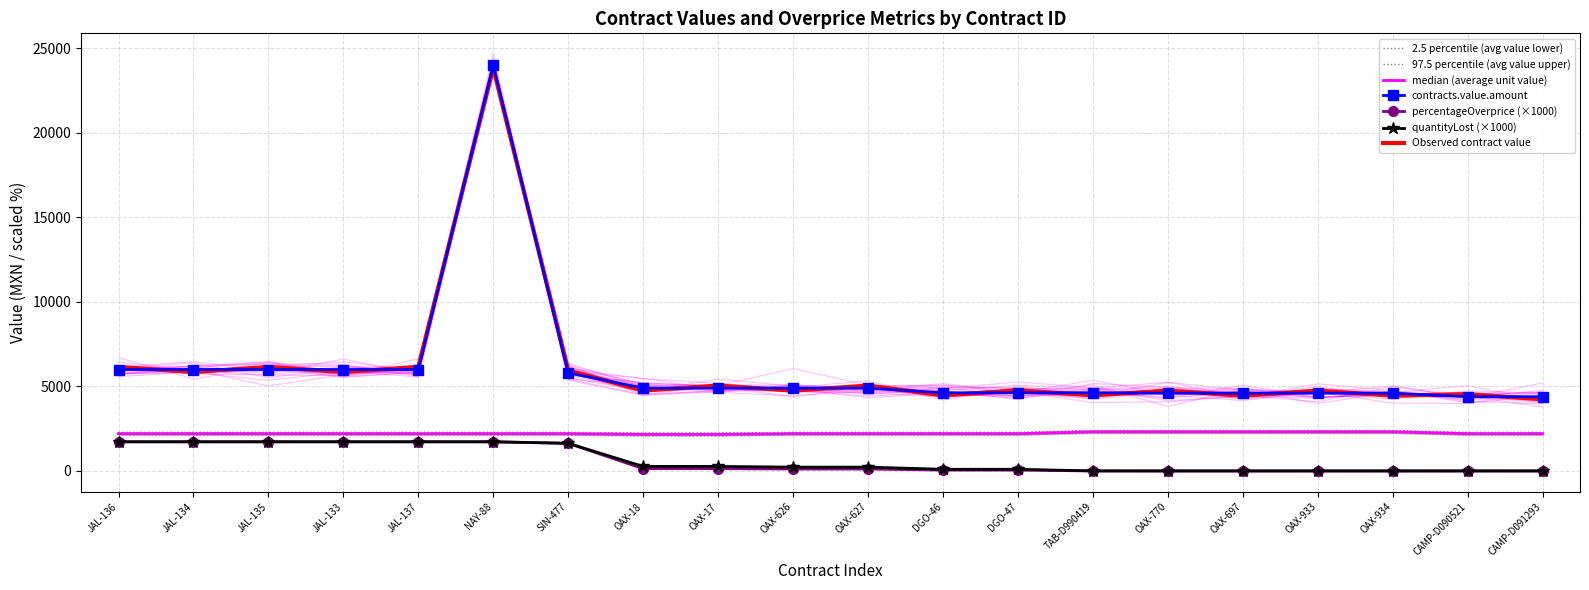

What position from the right is TAB-D990419?

7